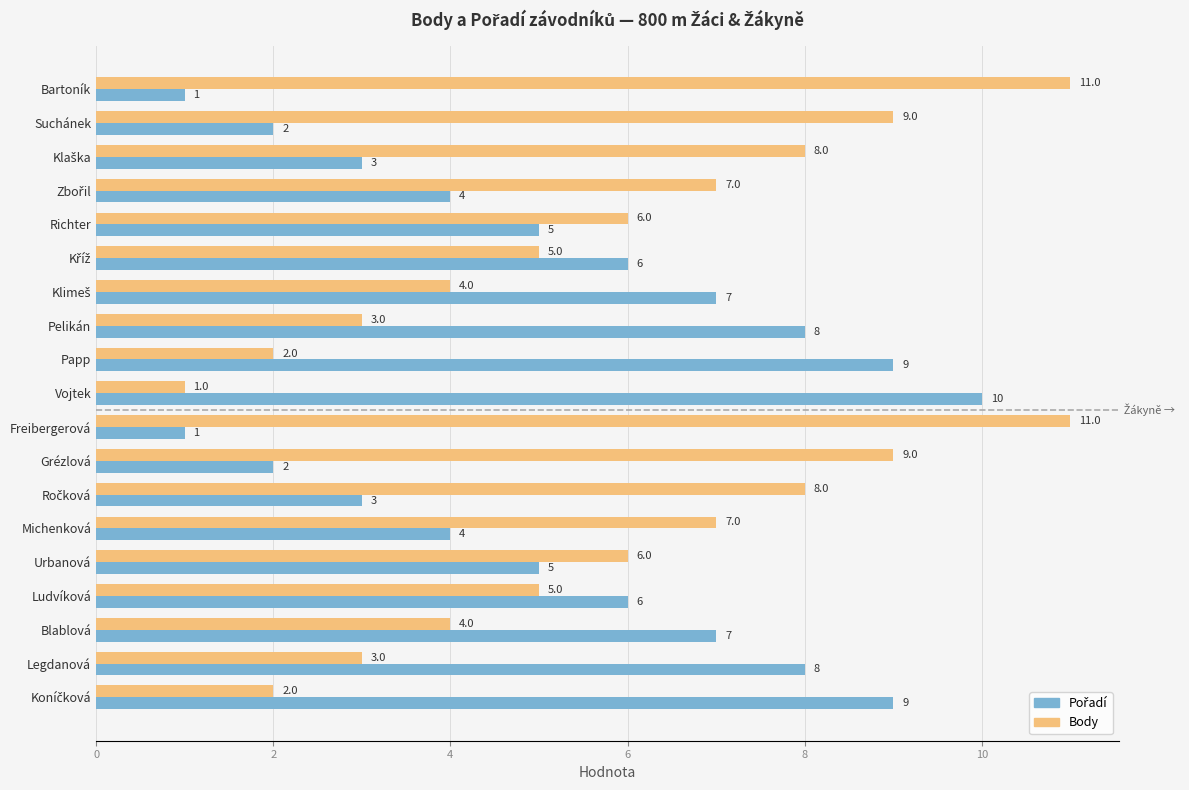

Which series has the largest total across all categories?

Body